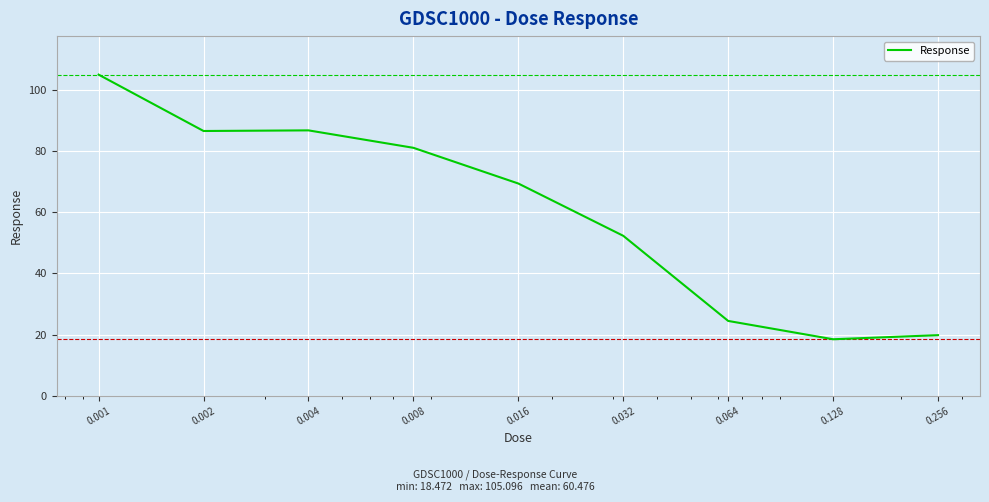

What is the greatest value displayed?

105.1